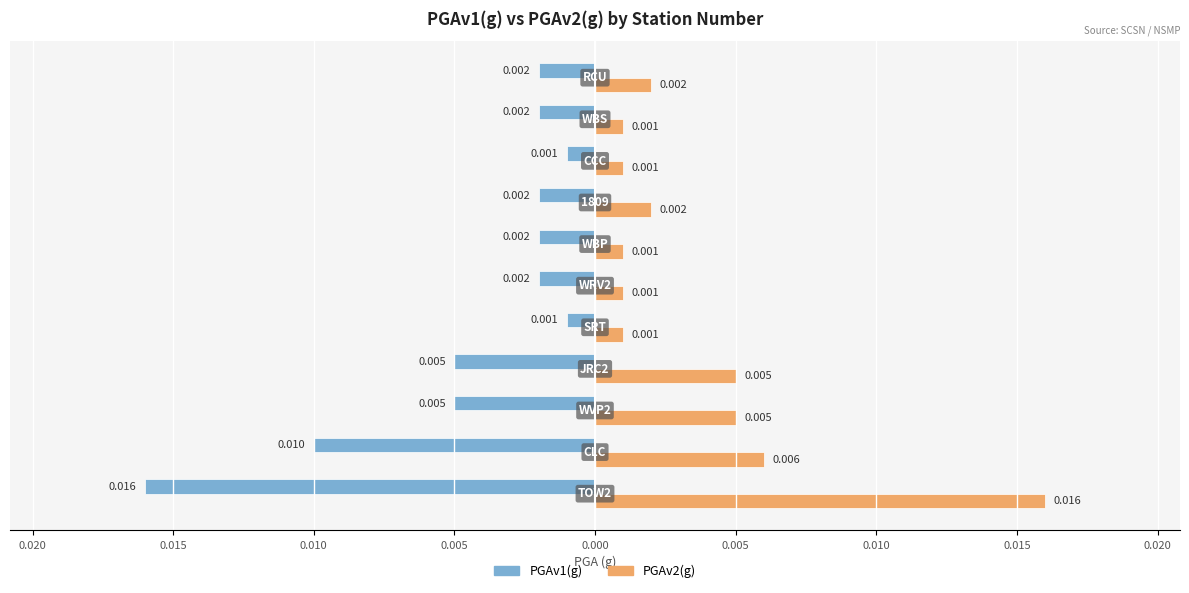

What are all the series names shown in the legend?

PGAv1(g), PGAv2(g)